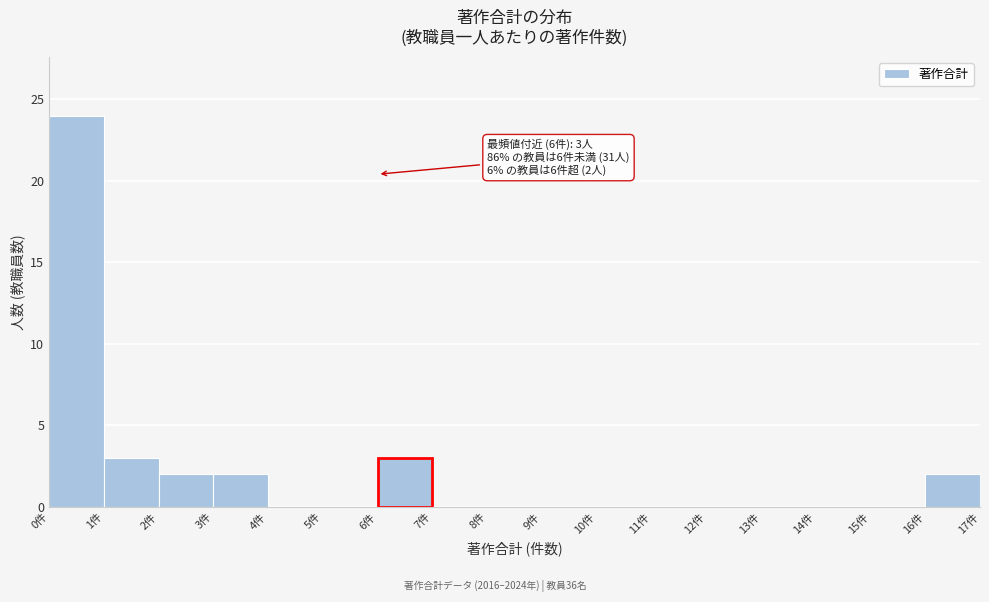

Which range on the x-axis has the tallest bar?

0 to 1